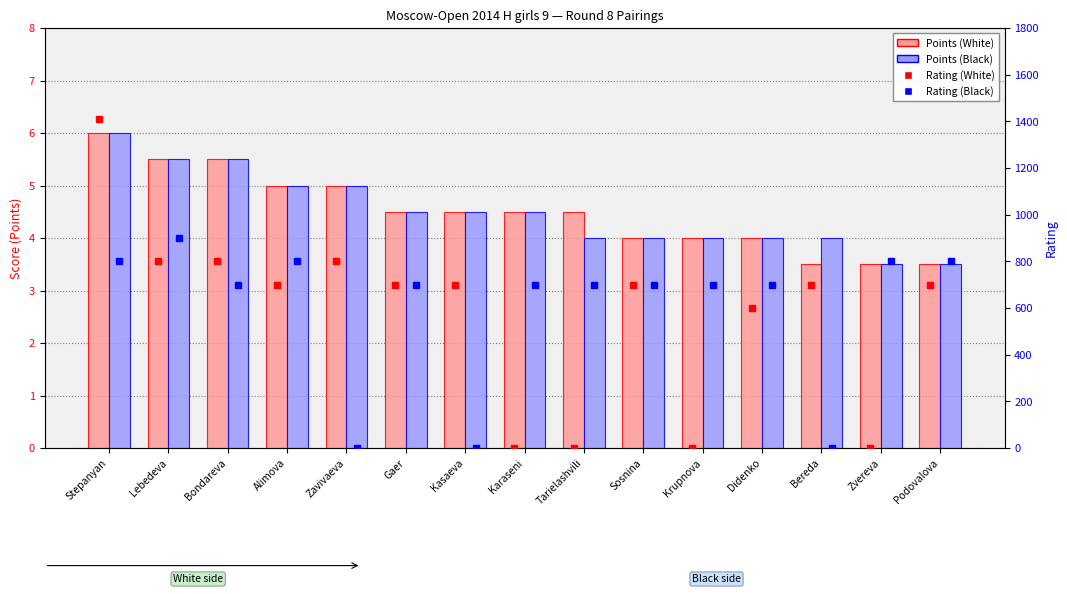

Rank the series at Stepanyan from highest to lowest value.

Rating (White), Rating (Black), Points (White), Points (Black)